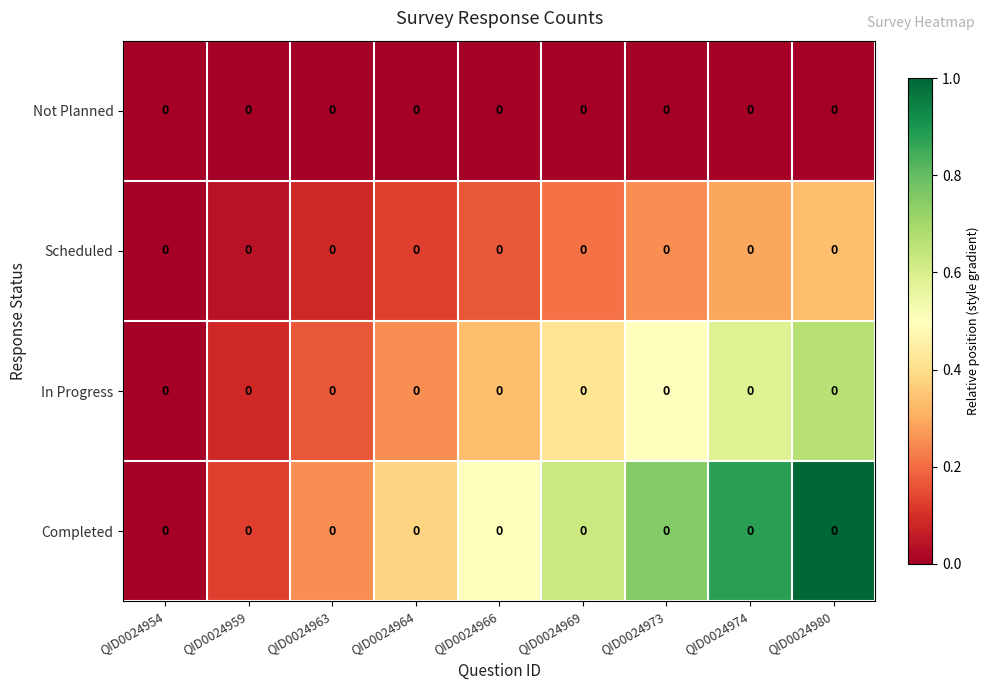

Between QID0024954 and QID0024964, which series saw the biggest shift?

Completed